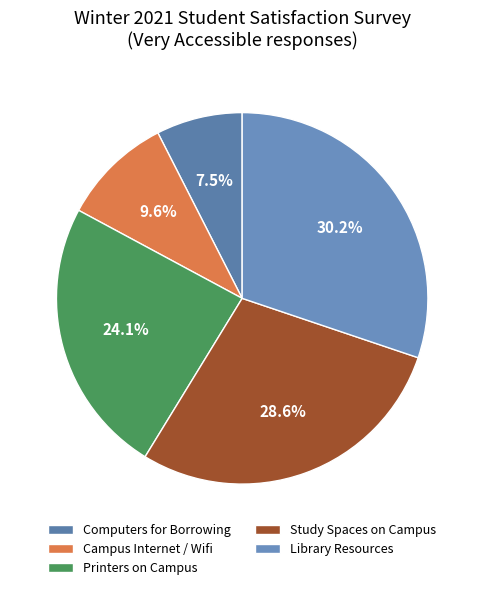

What is the smallest slice in the pie chart?

Computers for Borrowing